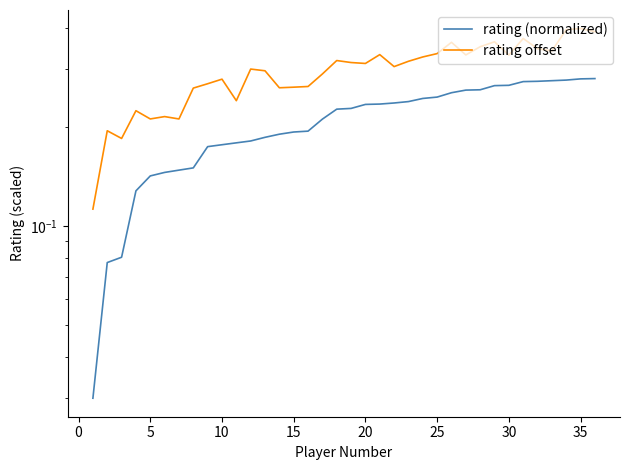

Is this an area chart (filled region under the line)?

No